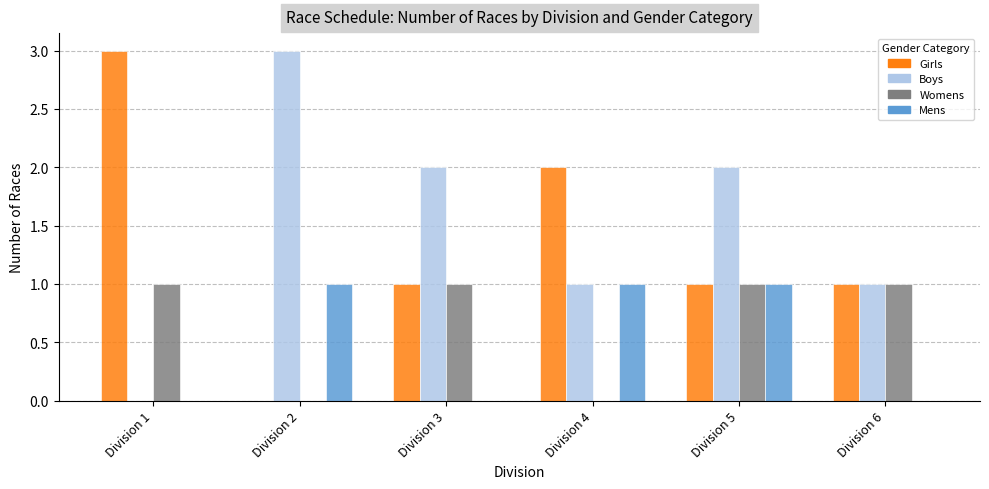

What is the approximate value of Boys at Division 6?

1